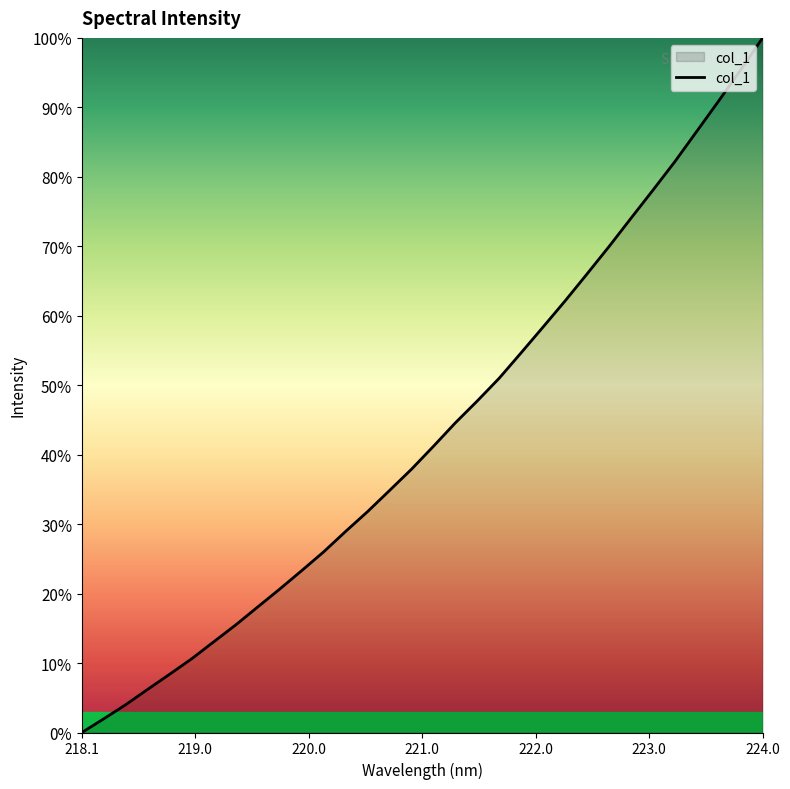

What is the maximum value shown in the chart?

100.0